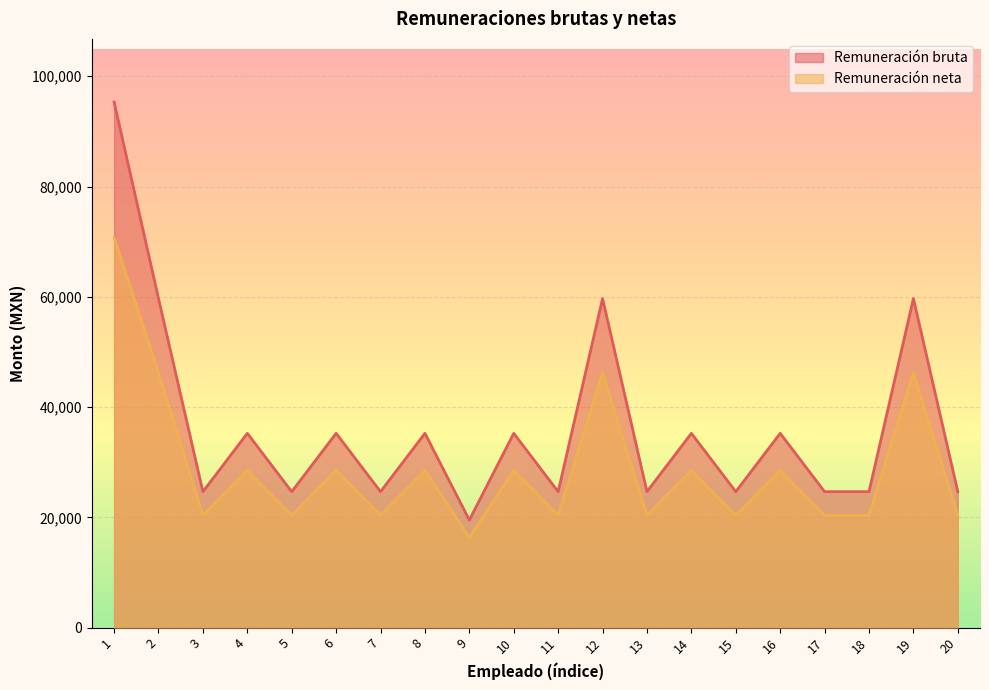

What is the value of the Remuneración neta point at the 19th from the left?

46243.3